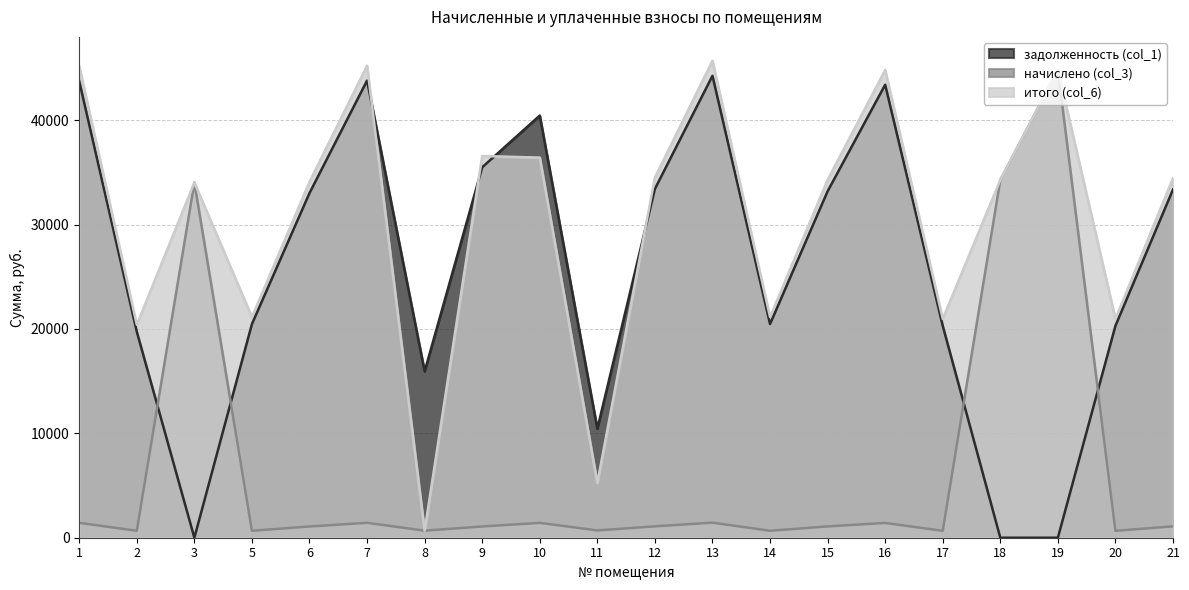

How many lines are shown in the chart?

3